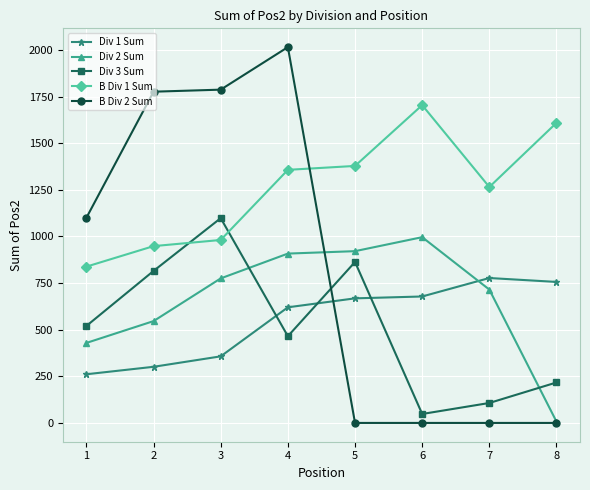

What is the difference between the maximum and second lowest values in the B Div 2 Sum series?

2015